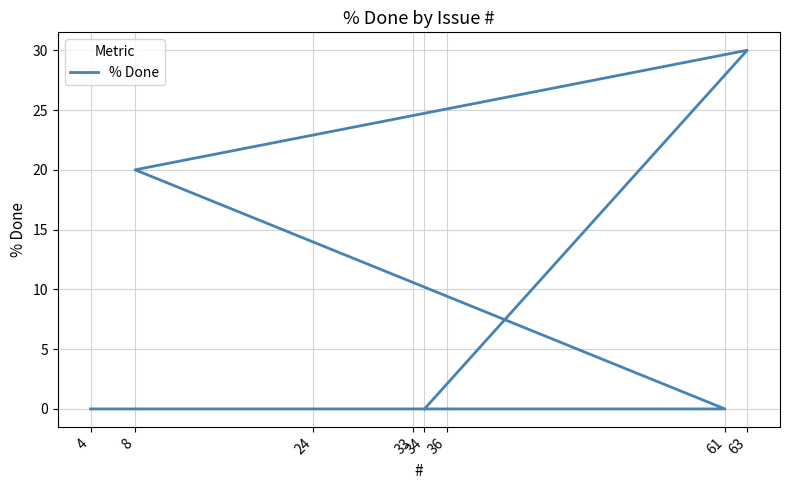

Is it true that the value at 61 is 0?

True